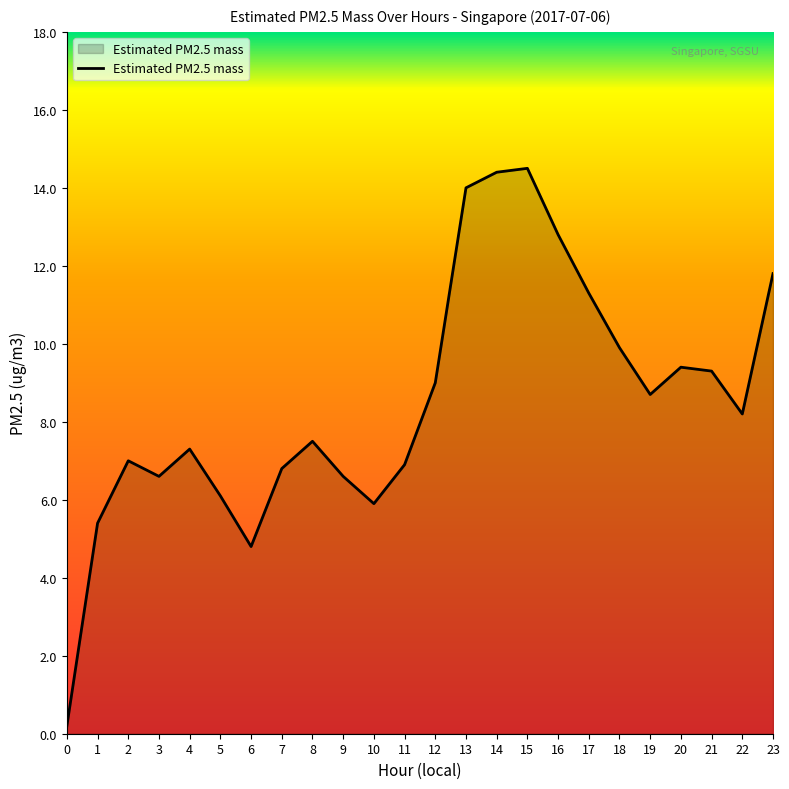

What is the average value?

8.5